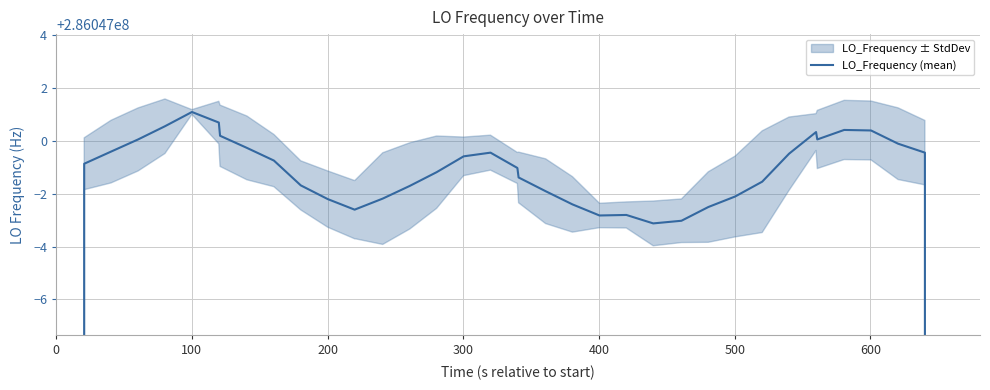

How many values exceed 286046998?

25